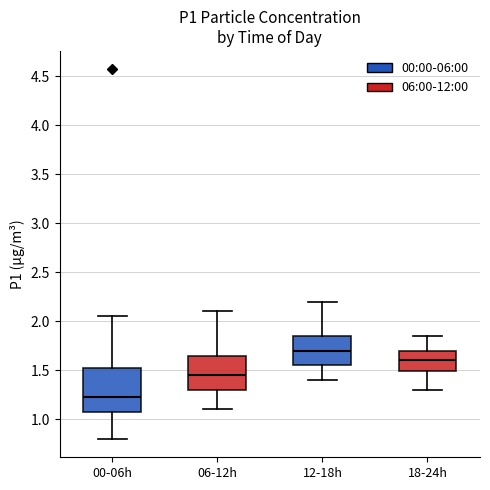

Where is the lower edge of the box for 06-12h on the y-axis? The values are not printed on the chart, so give them approximately, as read against the axis.

1.30